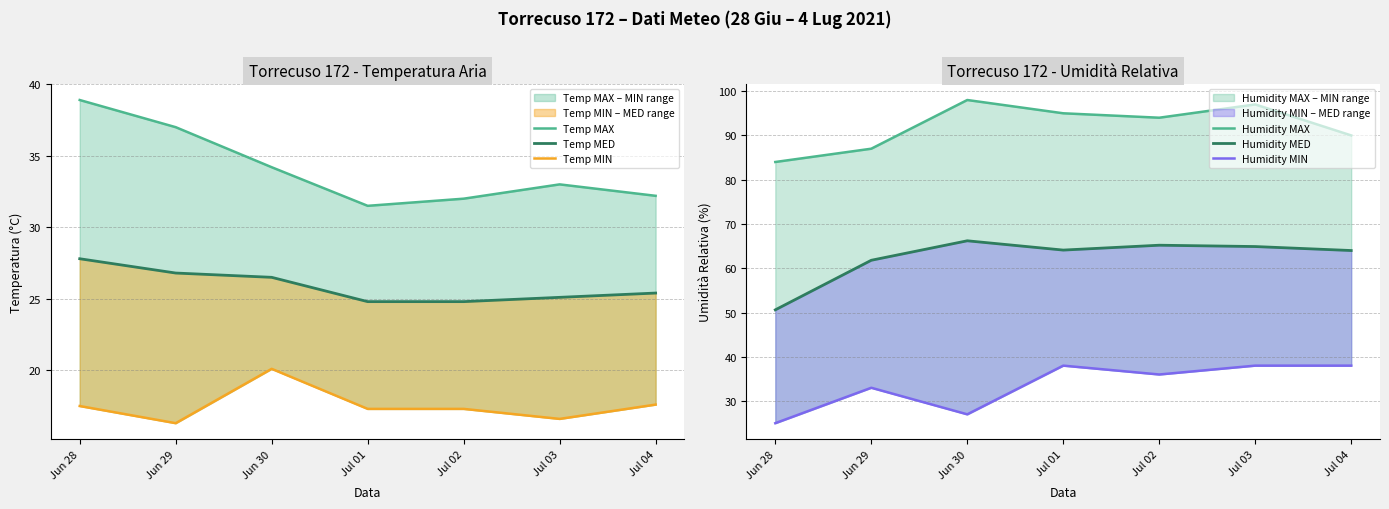

What value does the Humidity MIN series have at Jun 28?

25.0